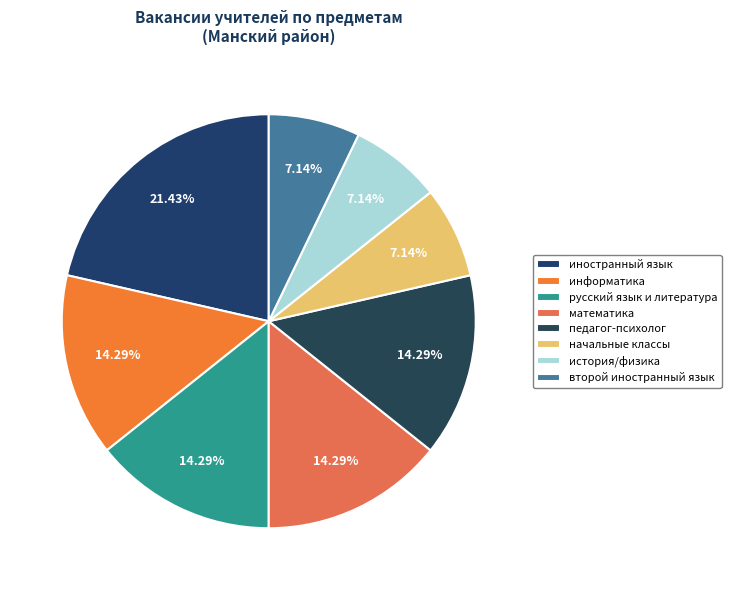

What percentage is NOT represented by педагог-психолог?

85.7%